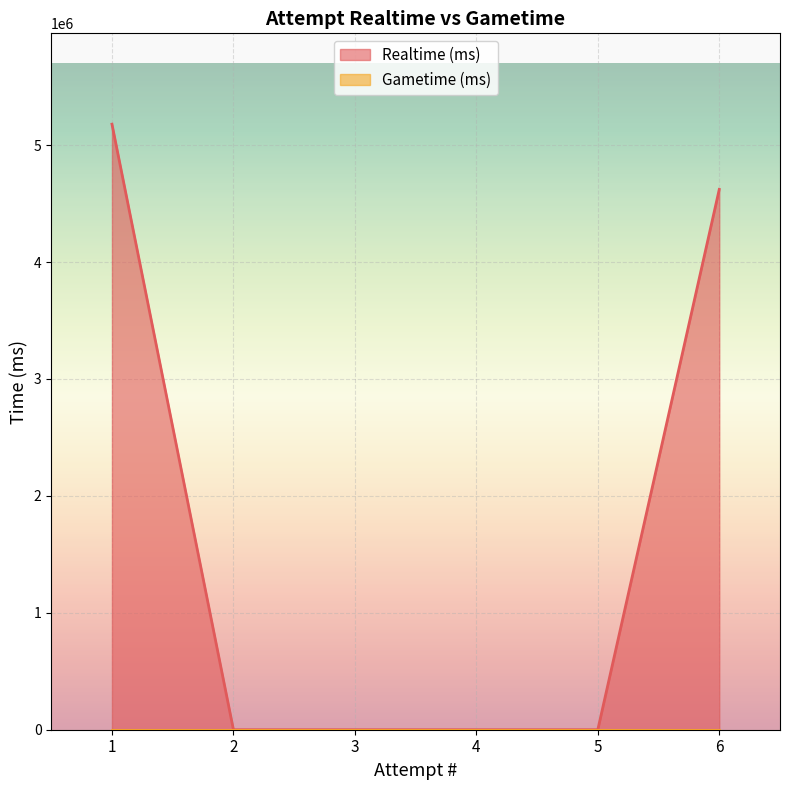

What is the greatest value displayed?

5179702